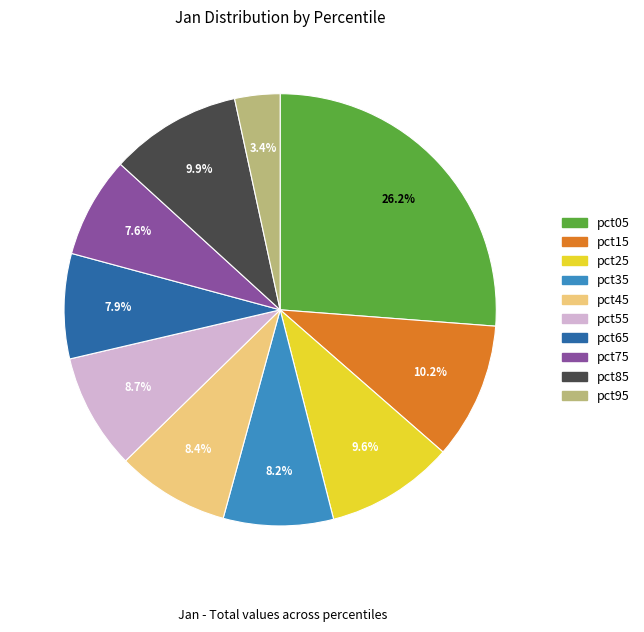

To the nearest percent, what percentage of the pie is pct45?

8%